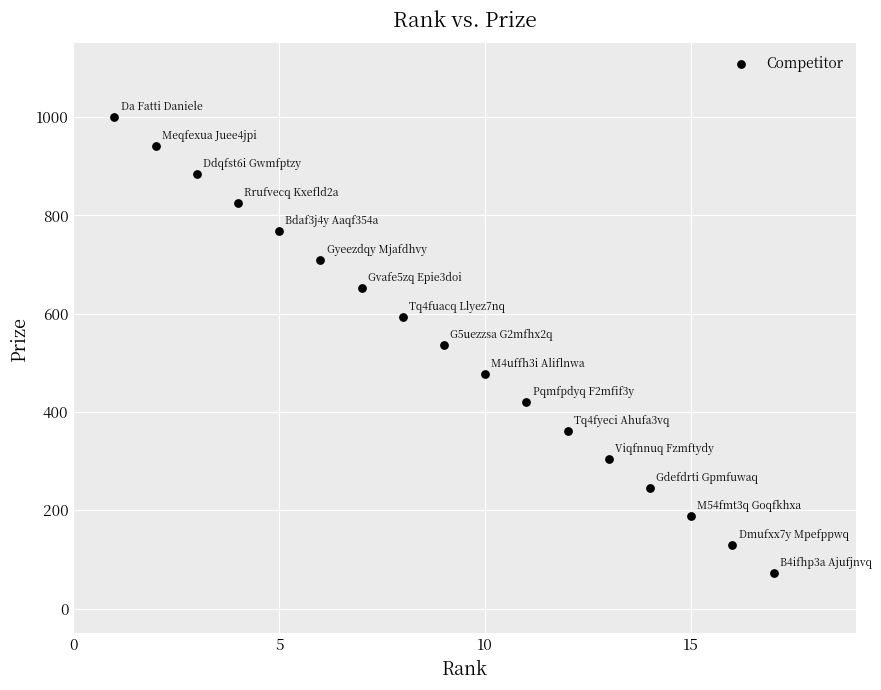

What is the range of X values (max minus min)?

16